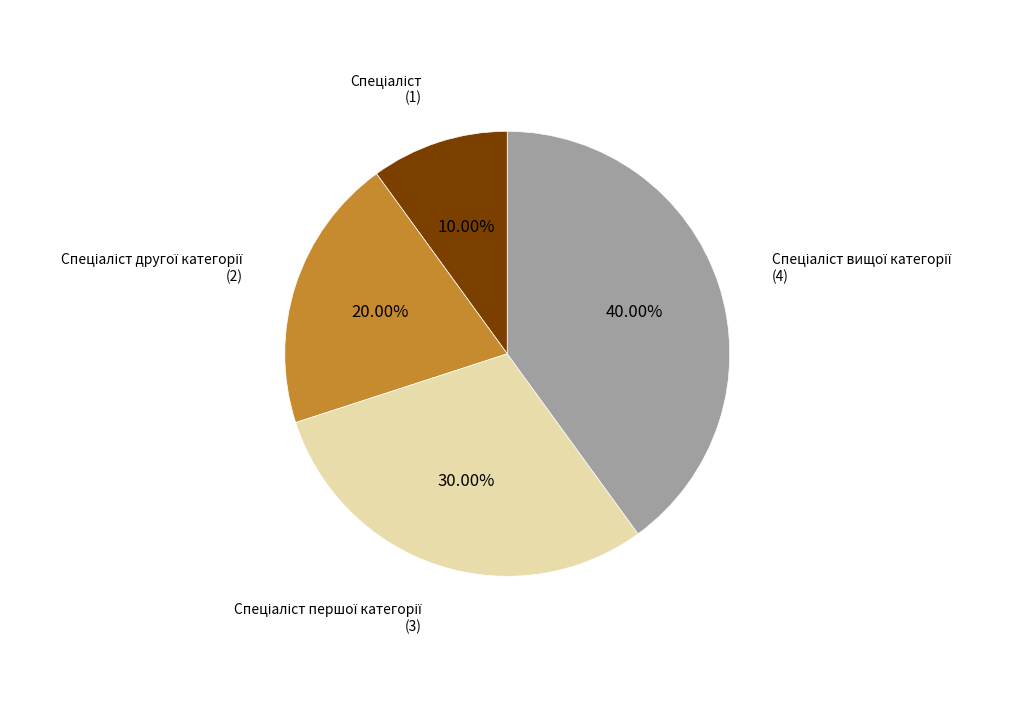

Count the number of slices in the pie.

4